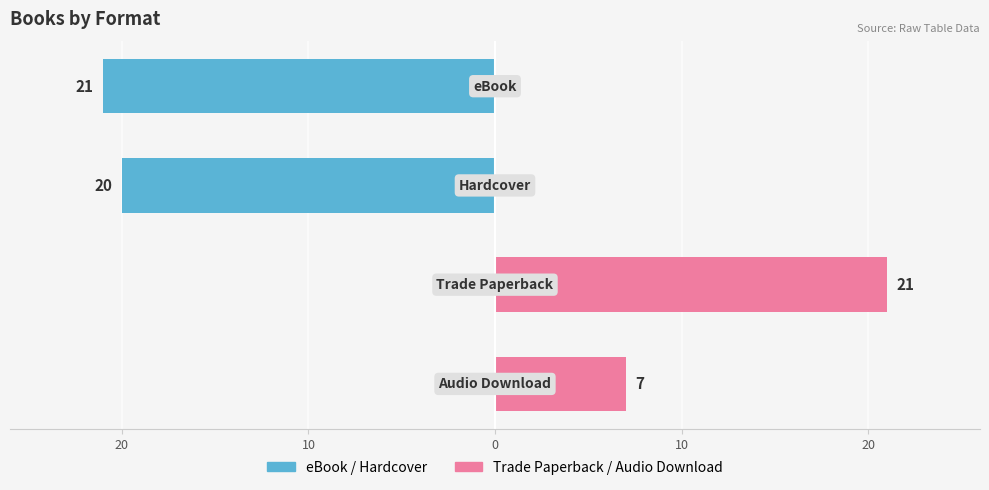

What is the approximate value of Trade Paperback / Audio Download at 30, to the nearest 5?

5